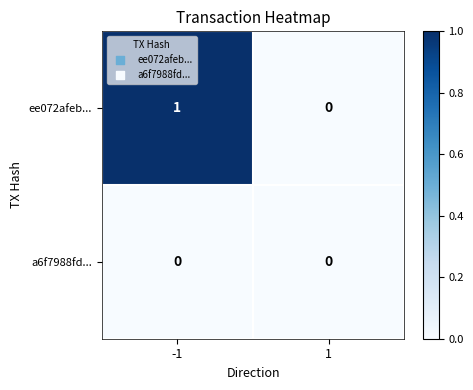

True or false: a6f7988fd... has a value of 0 at 1.

True